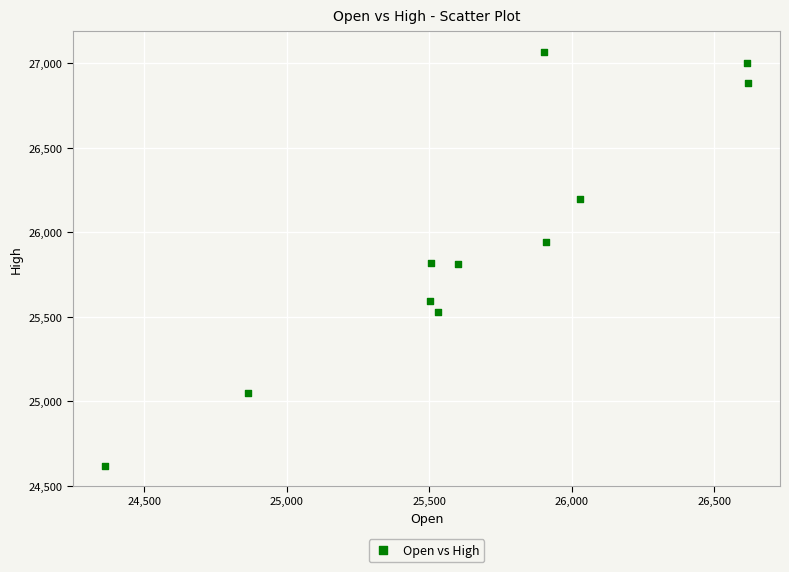

What is the average X value?

25676.1